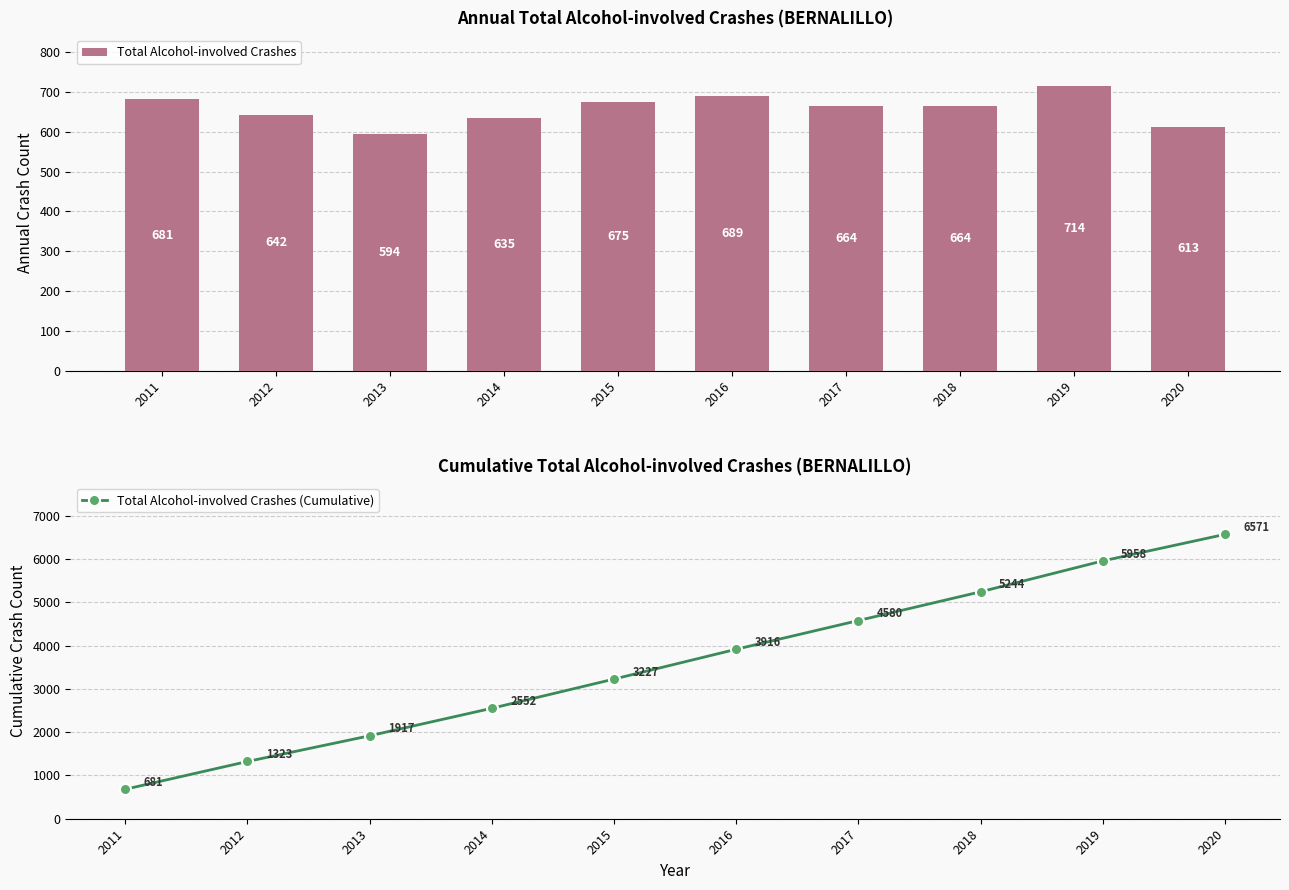

Is it true that Total Alcohol-involved Crashes (Cumulative) equals 1871 at 2020?

False